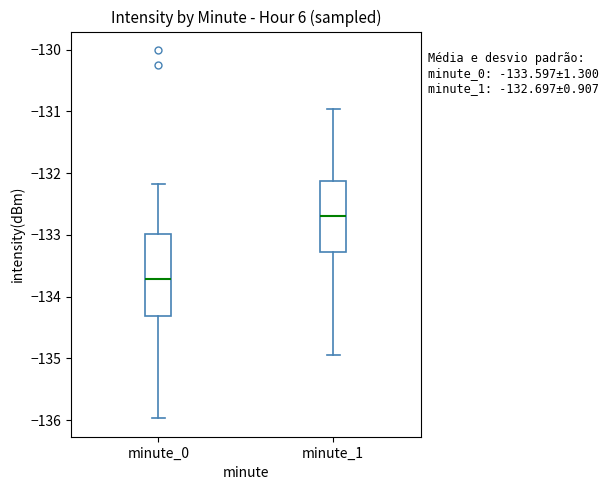

Comparing the boxes themselves (not the whiskers), which one is the tallest?

minute_0